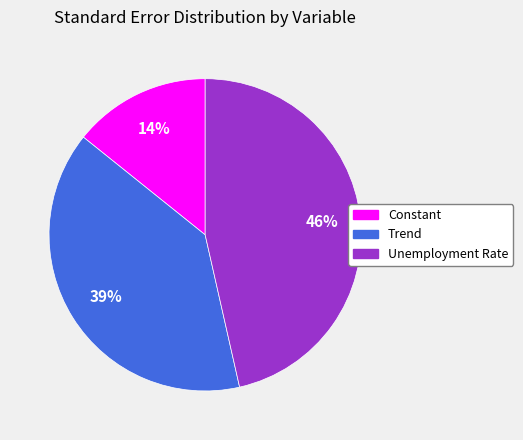

What percentage is the Constant slice, to the nearest percent?

14%